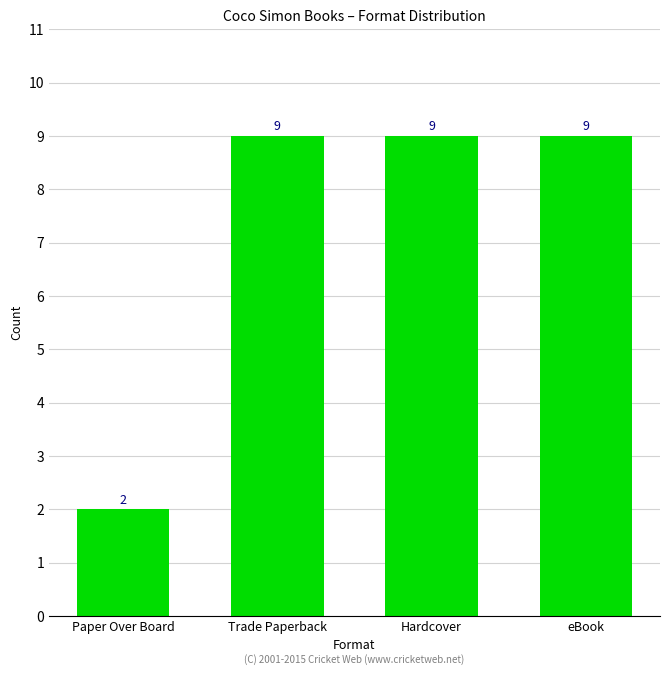

The chart shows a value of 9 at Hardcover. True or false?

True